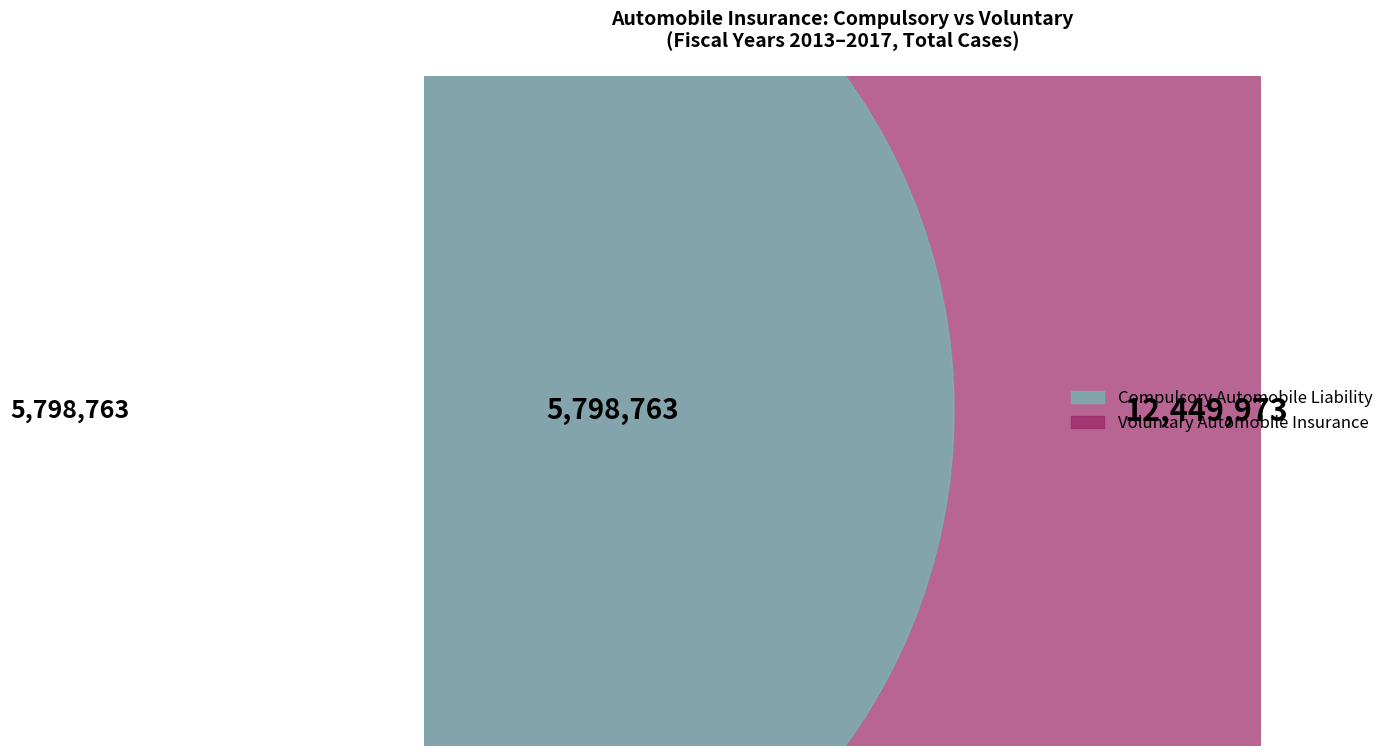

Which series has the widest spread of values?

Voluntary Automobile Insurance